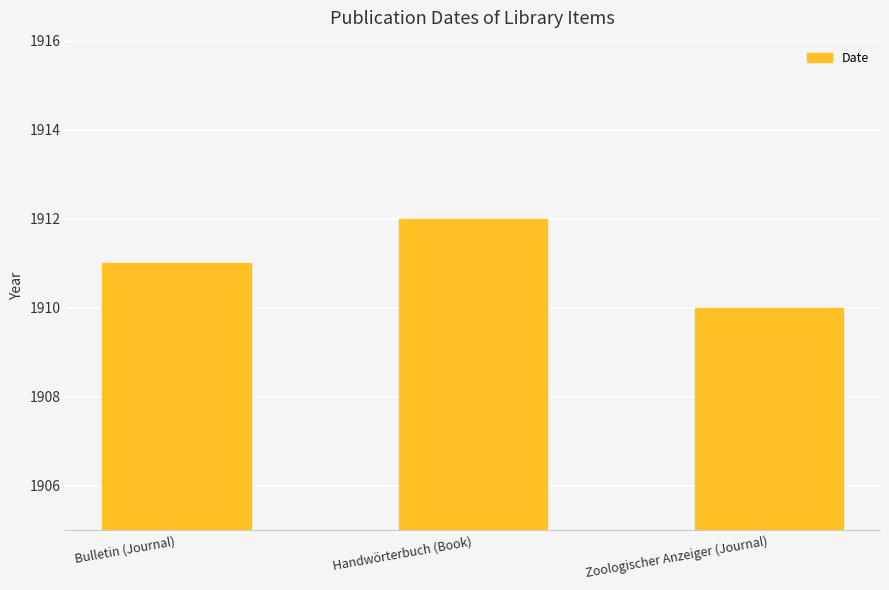

Reading right to left, extract all data points from this chart.

1910	1912	1911